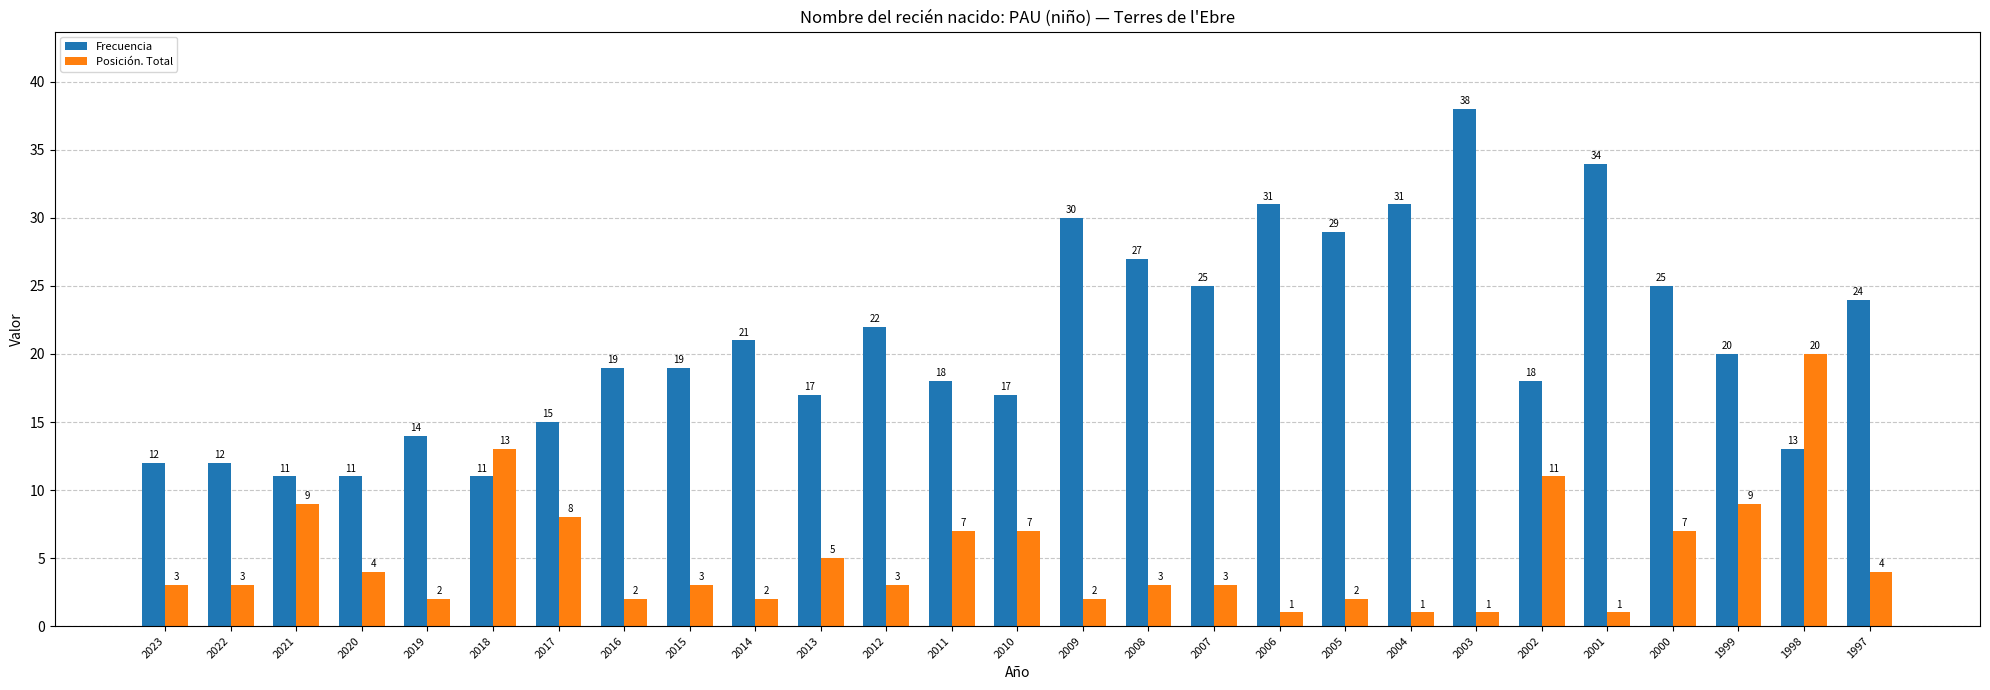

What is the difference between the highest and lowest values at 2000?

18